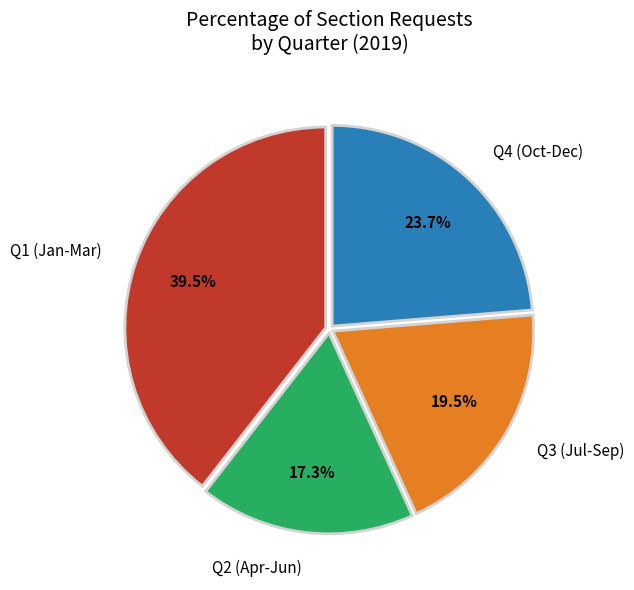

Does any single category account for the majority?

No